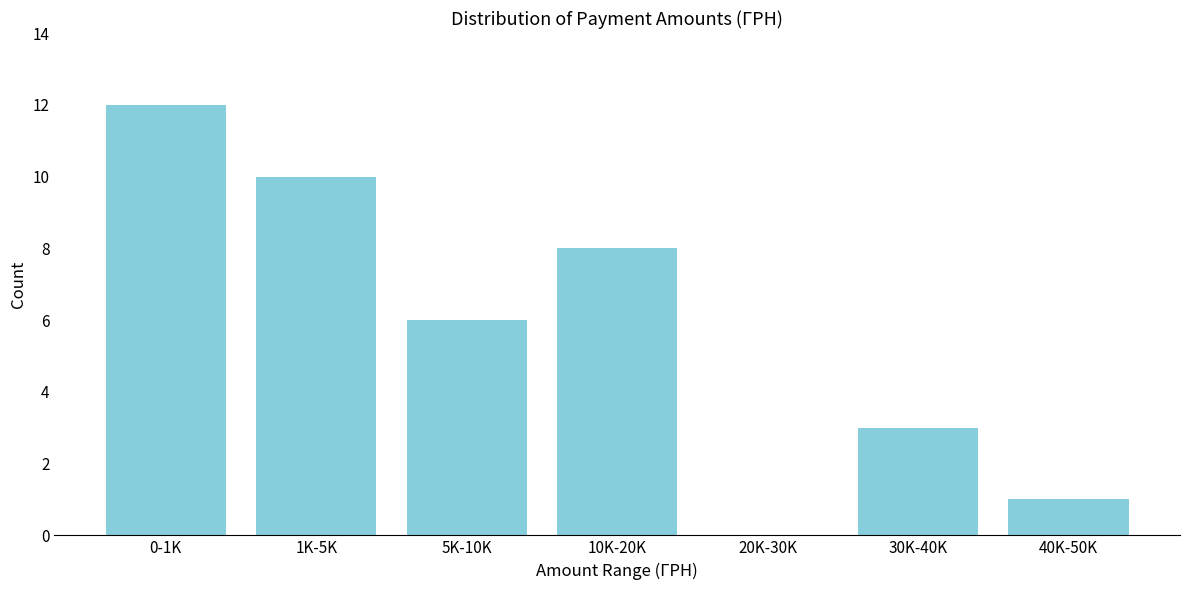

Reading right to left, transcribe all the data shown in this chart.

40K-50K=1	30K-40K=3	20K-30K=0	10K-20K=8	5K-10K=6	1K-5K=10	0-1K=12